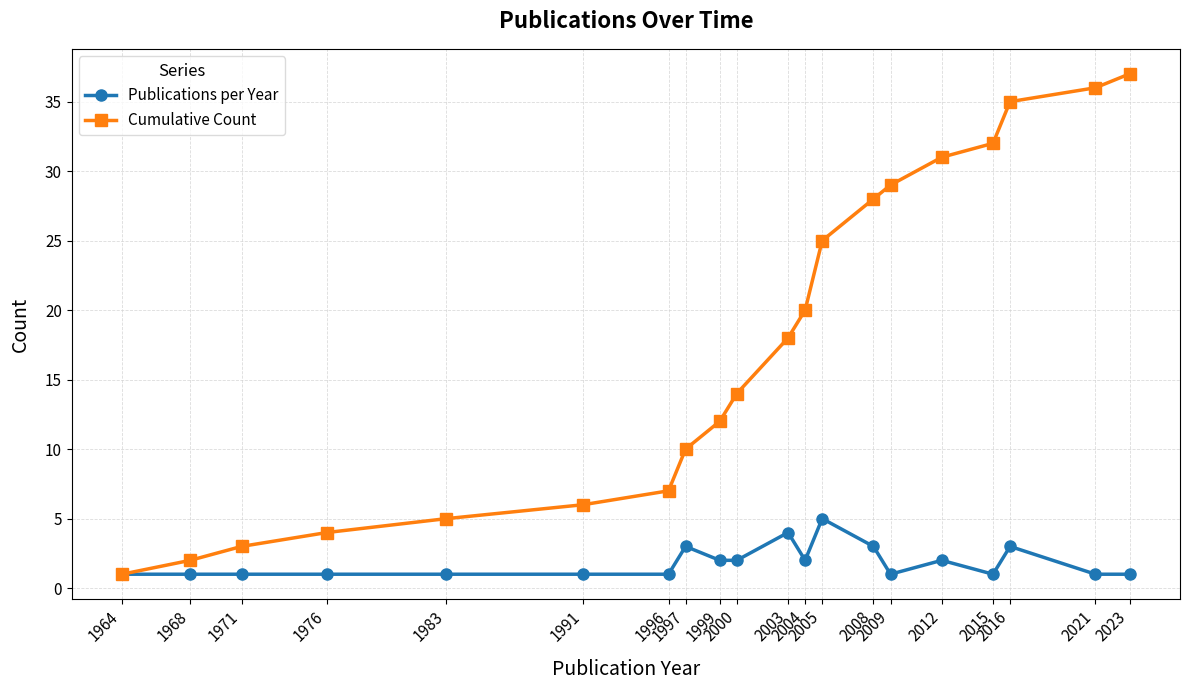

Reading right to left, what are all the values shown in this chart?

Publications per Year: 1	1	3	1	2	1	3	5	2	4	2	2	3	1	1	1	1	1	1	1
Cumulative Count: 37	36	35	32	31	29	28	25	20	18	14	12	10	7	6	5	4	3	2	1